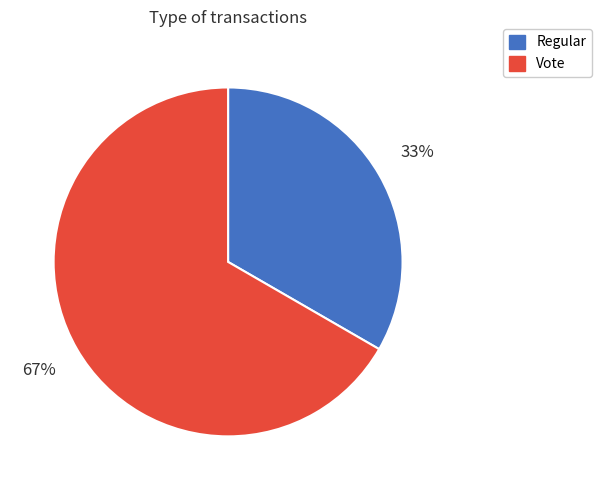

Which category accounts for the majority?

Vote